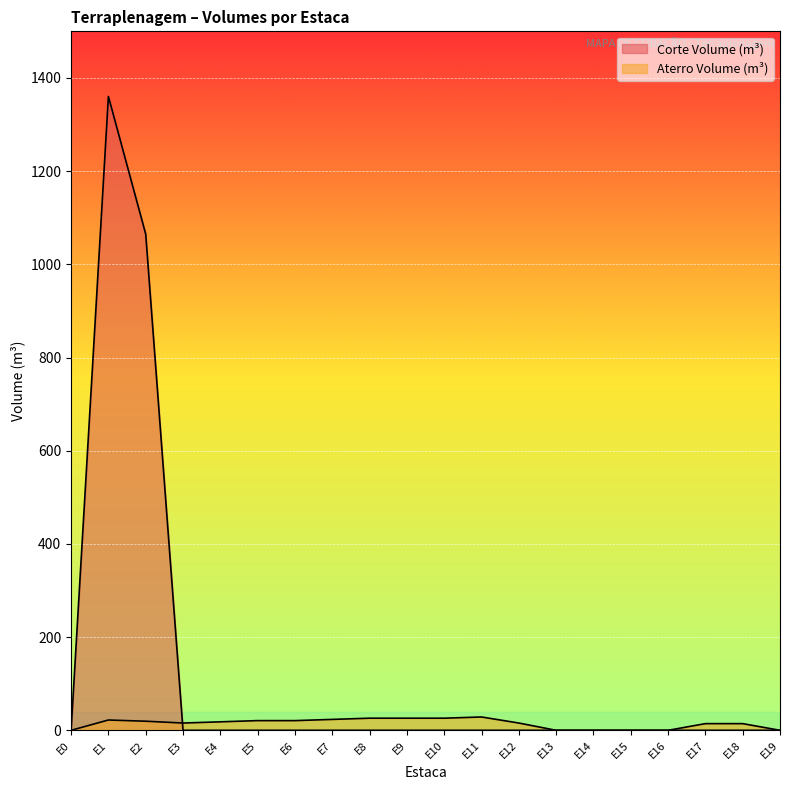

What is the highest value of the Corte Volume (m³) series?

1360.2